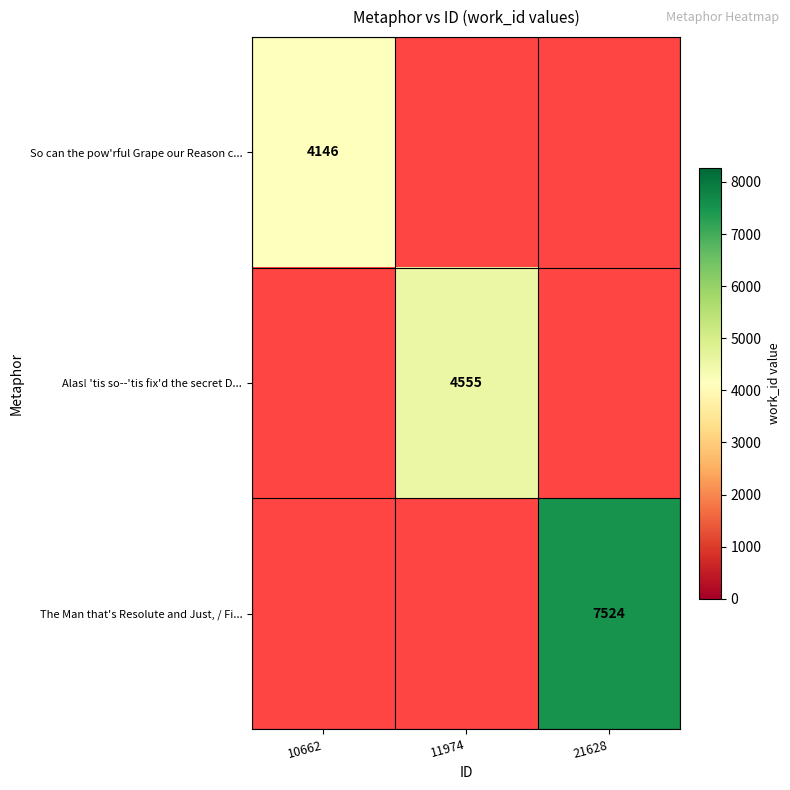

What is the minimum value shown in the chart?

4146.0